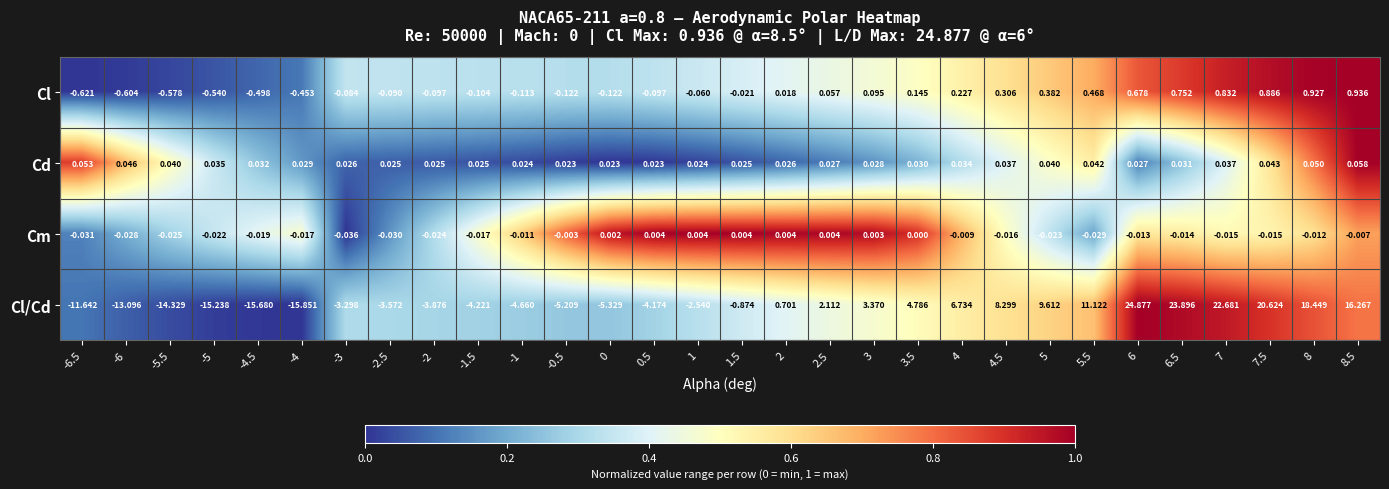

Rank the series at 7 from highest to lowest value.

Cl/Cd, Cl, Cd, Cm